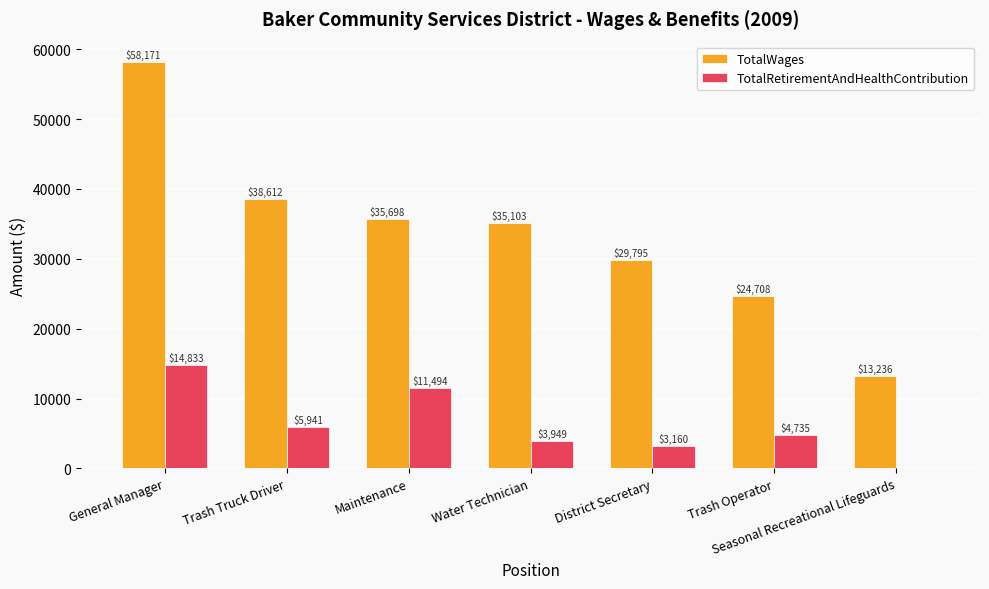

Which series changed the most between Trash Truck Driver and District Secretary?

TotalWages